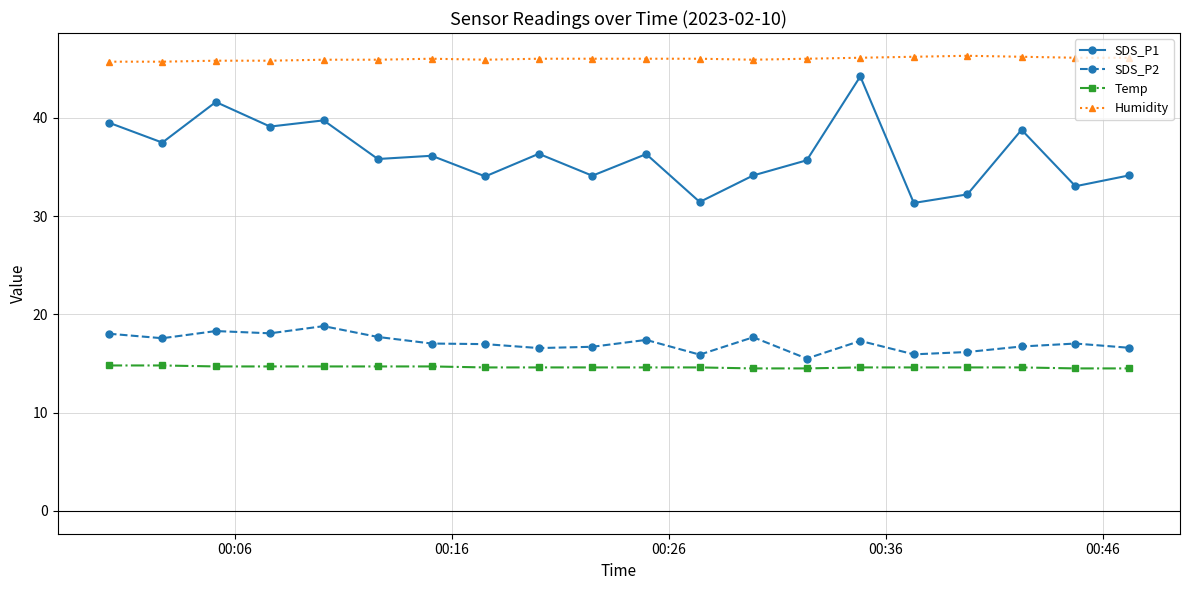

Which series has the largest range (max minus min)?

SDS_P1